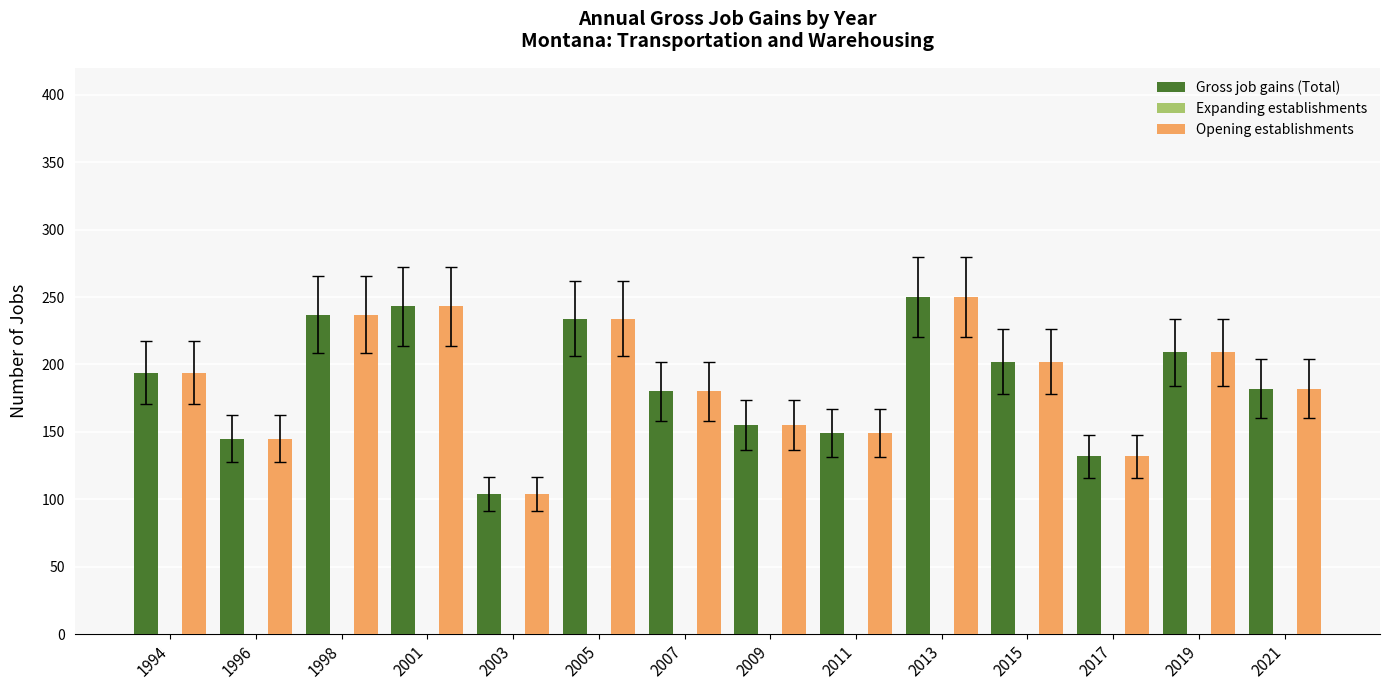

Reading left to right, extract all data points from this chart.

Gross job gains (Total): 1994=194	1996=145	1998=237	2001=243	2003=104	2005=234	2007=180	2009=155	2011=149	2013=250	2015=202	2017=132	2019=209	2021=182
Opening establishments: 1994=194	1996=145	1998=237	2001=243	2003=104	2005=234	2007=180	2009=155	2011=149	2013=250	2015=202	2017=132	2019=209	2021=182